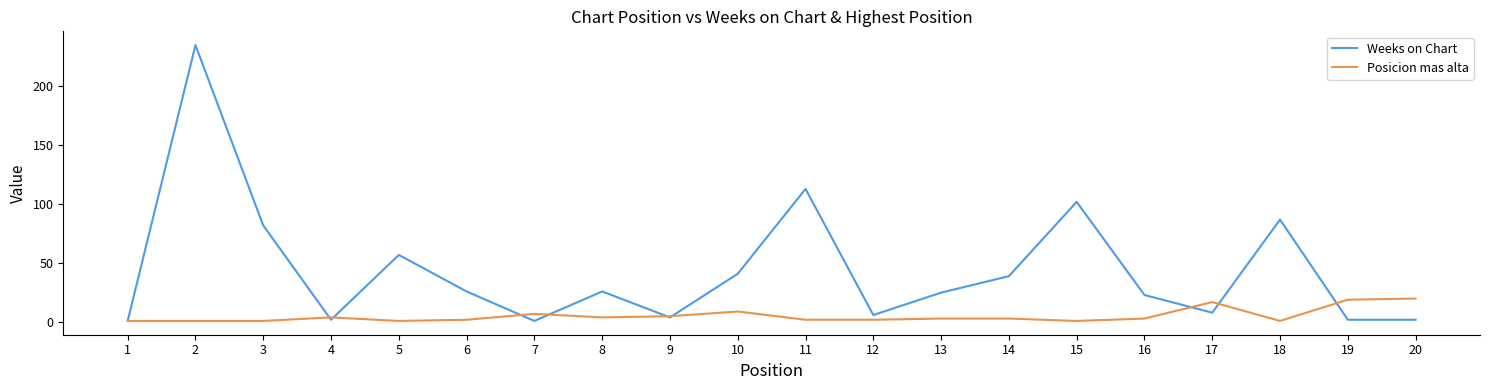

Which series has the largest total across all categories?

Weeks on Chart